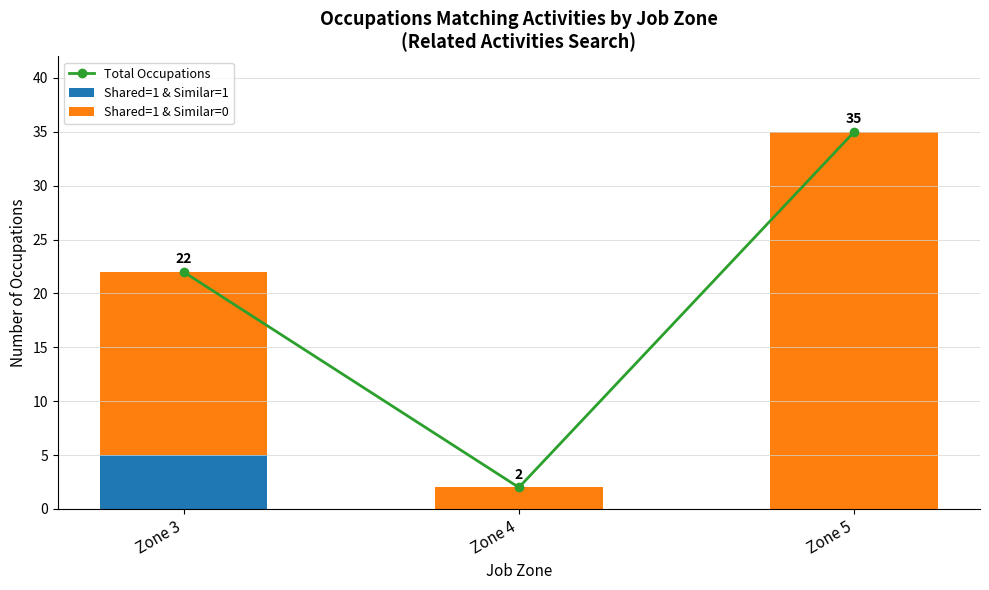

What is the difference between the Total Occupations values at Zone 3 and Zone 4?

20